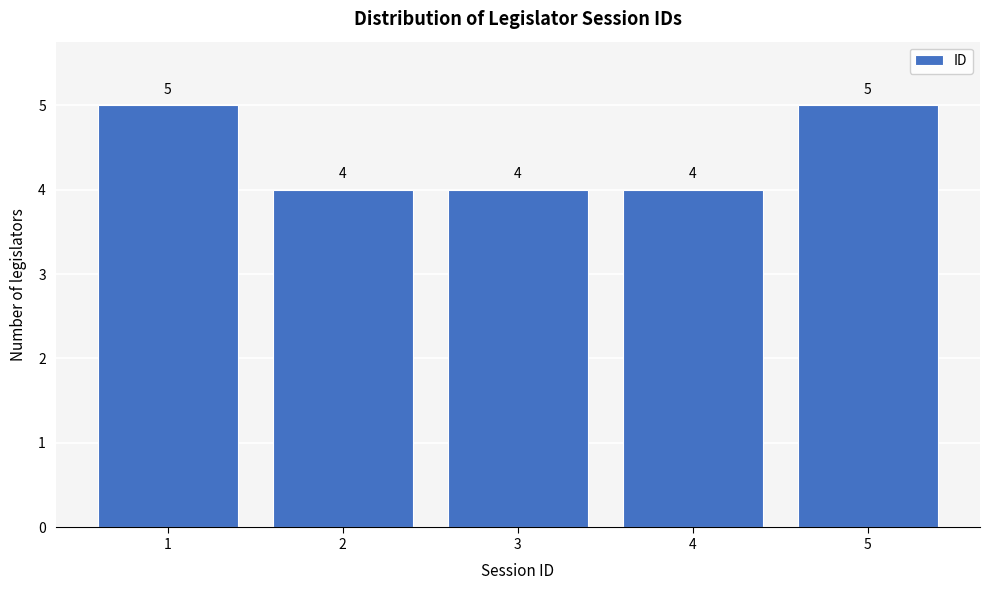

How tall is the bar that spans 4.5 to 5.5 on the x-axis?

5